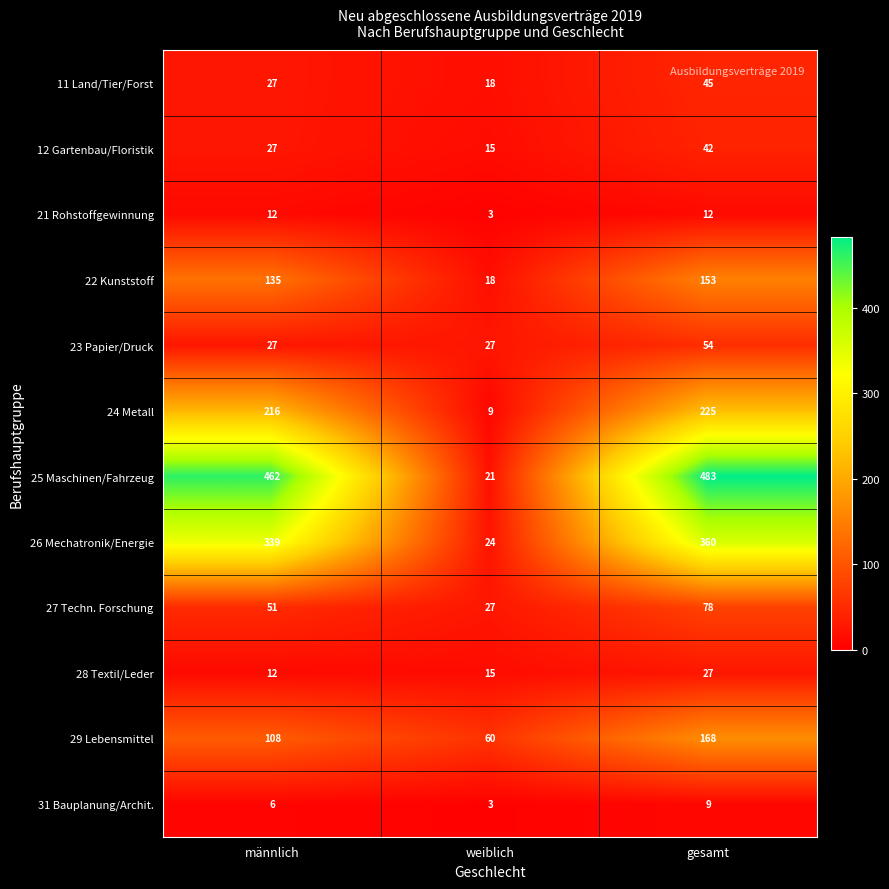

Where is 25 Maschinen/Fahrzeug nearest to the value 252?

männlich